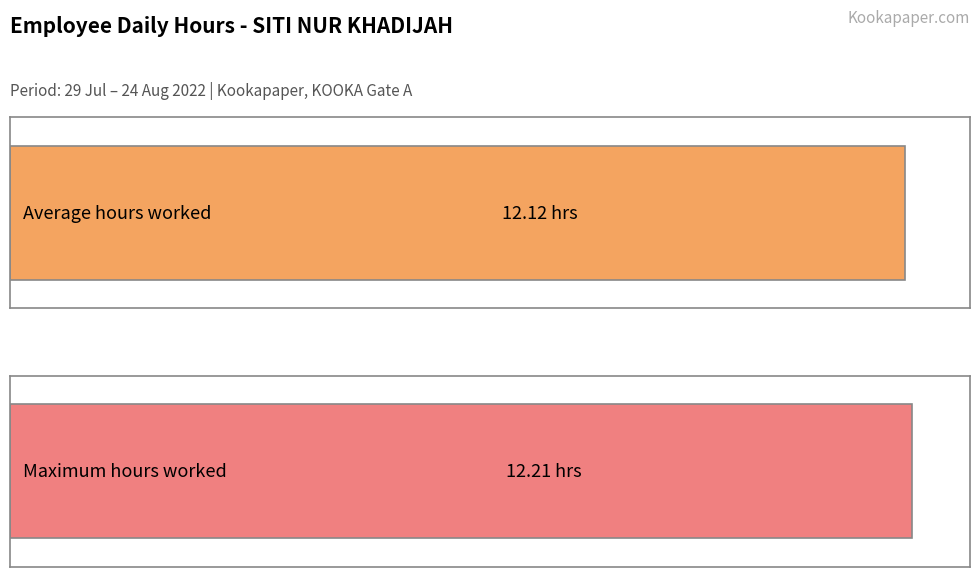

What is the maximum value shown in the chart?

12.2